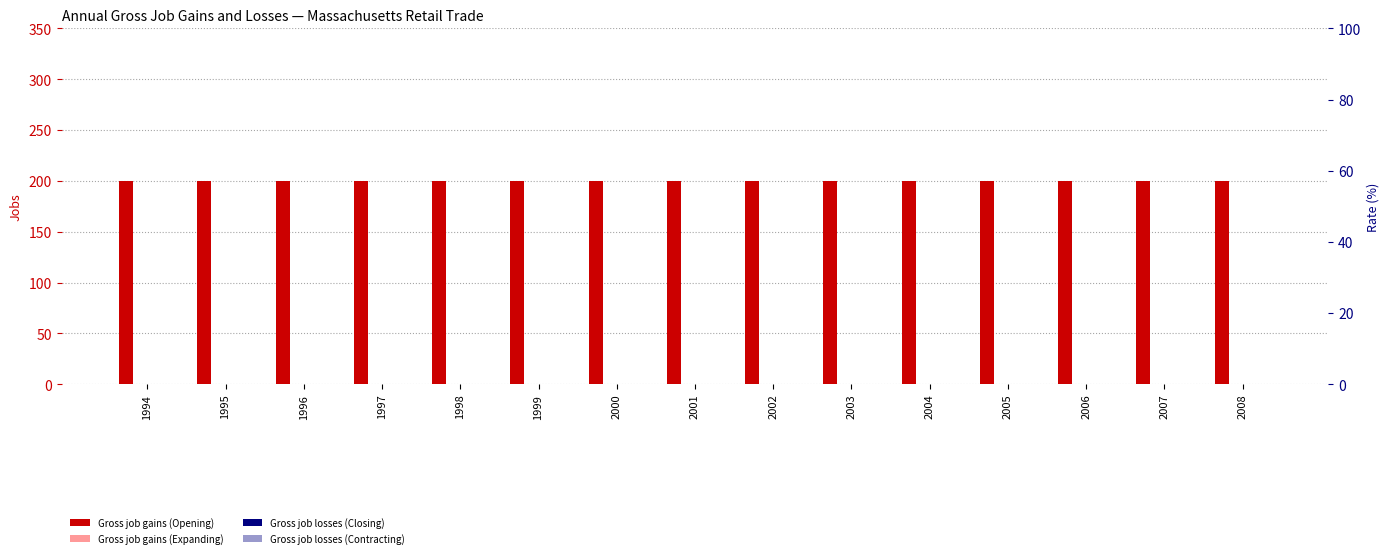

Which series has the widest spread of values?

Gross job gains (Opening)